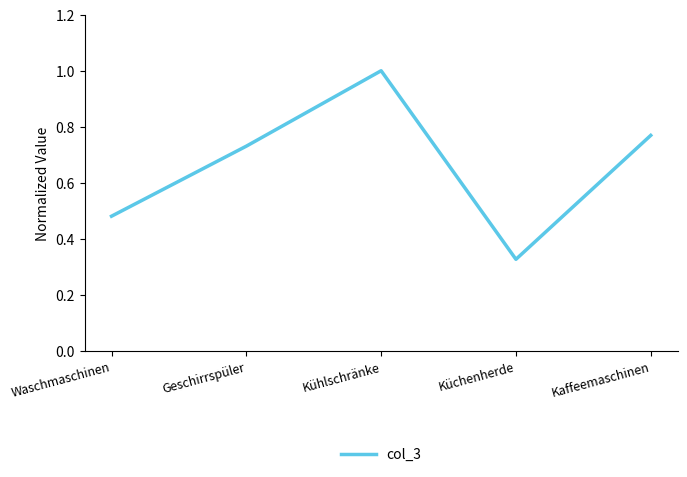

Rank the categories by value from lowest to highest.

Küchenherde, Waschmaschinen, Geschirrspüler, Kaffeemaschinen, Kühlschränke